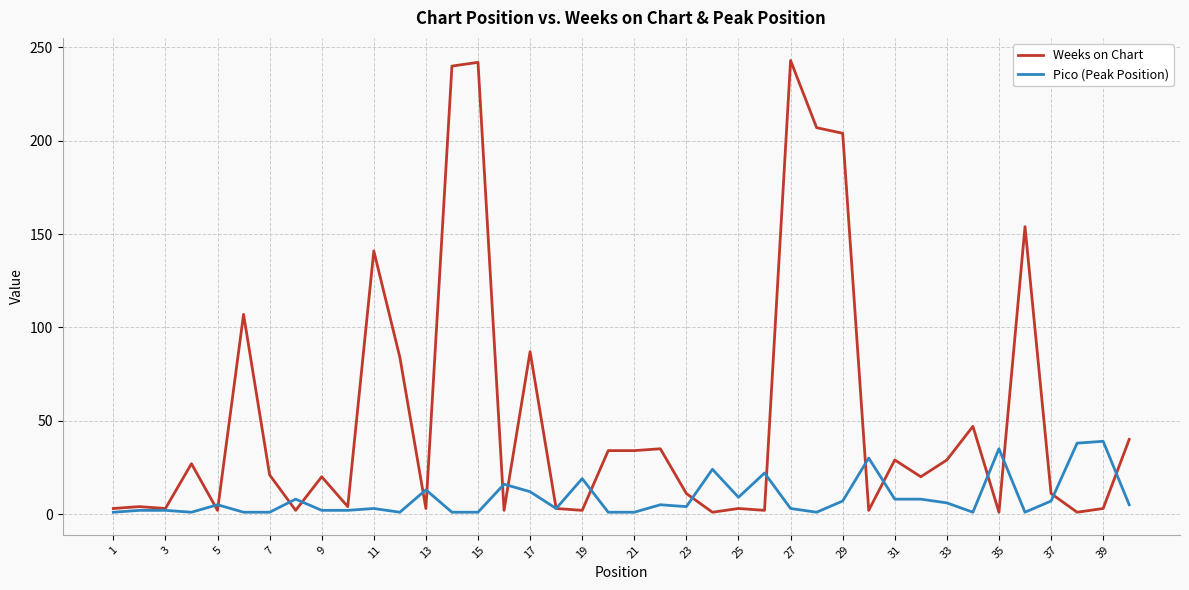

Which series has the largest total across all categories?

Weeks on Chart